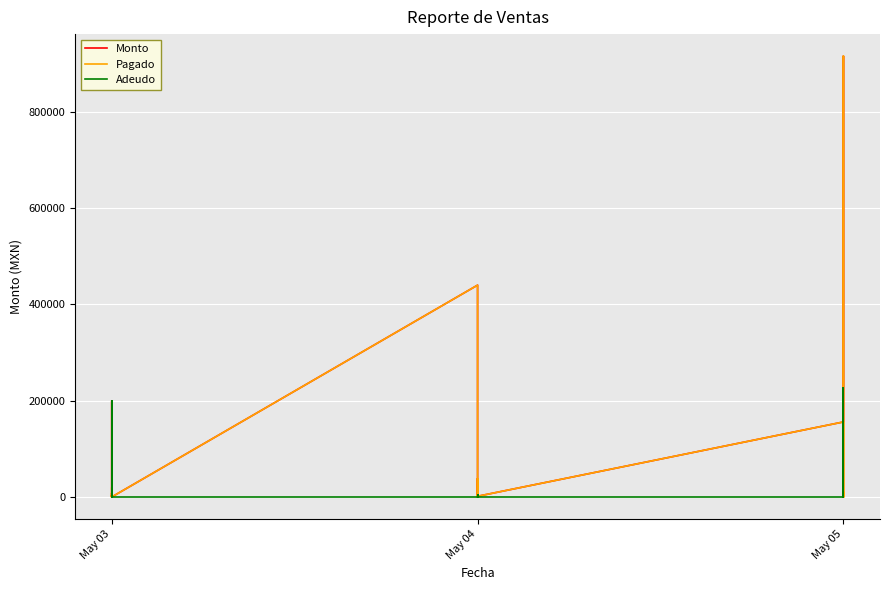

How many intersections are there between Adeudo and Pagado?

6